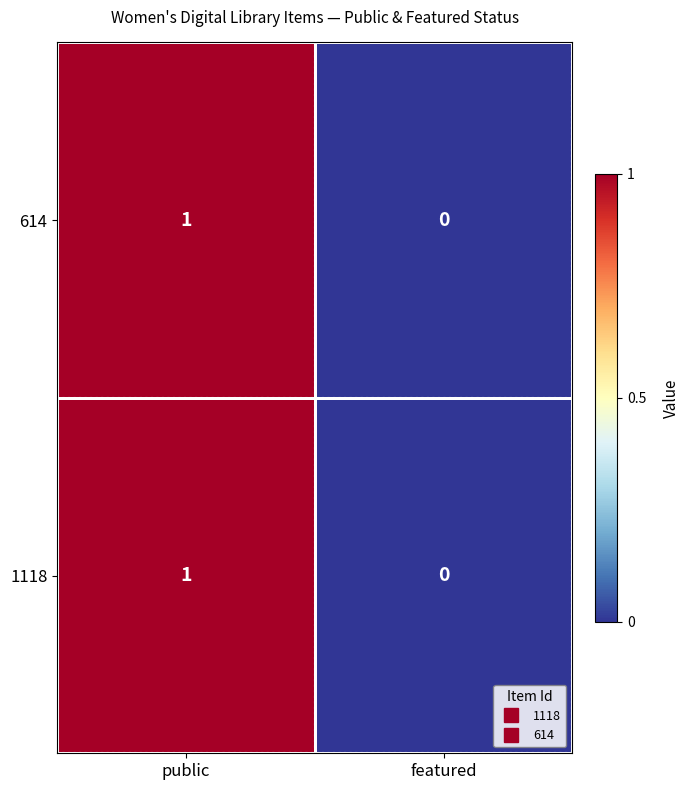

At which label is 1118 closest to 0?

featured